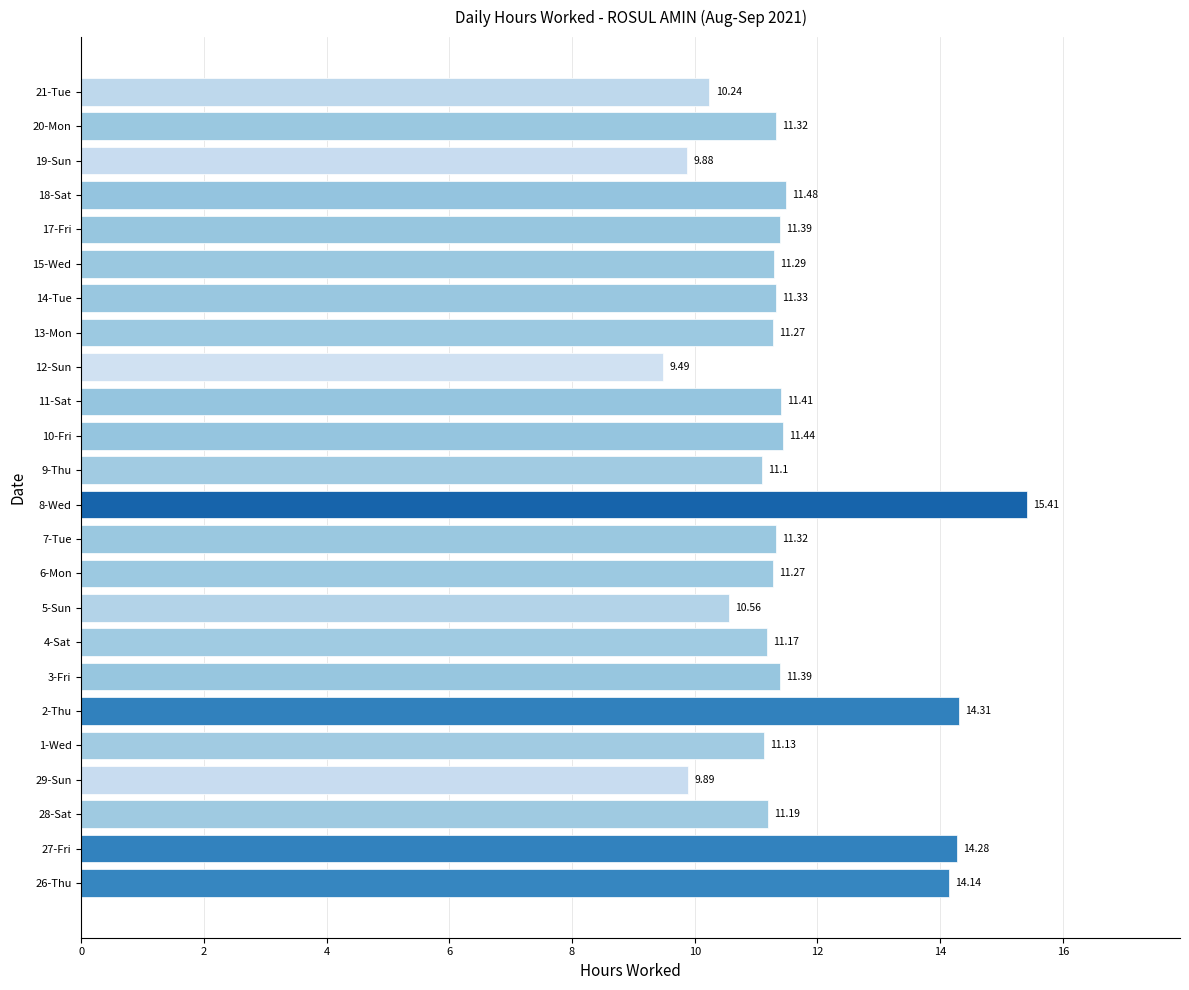

Where is the data nearest to the value 12?

18-Sat